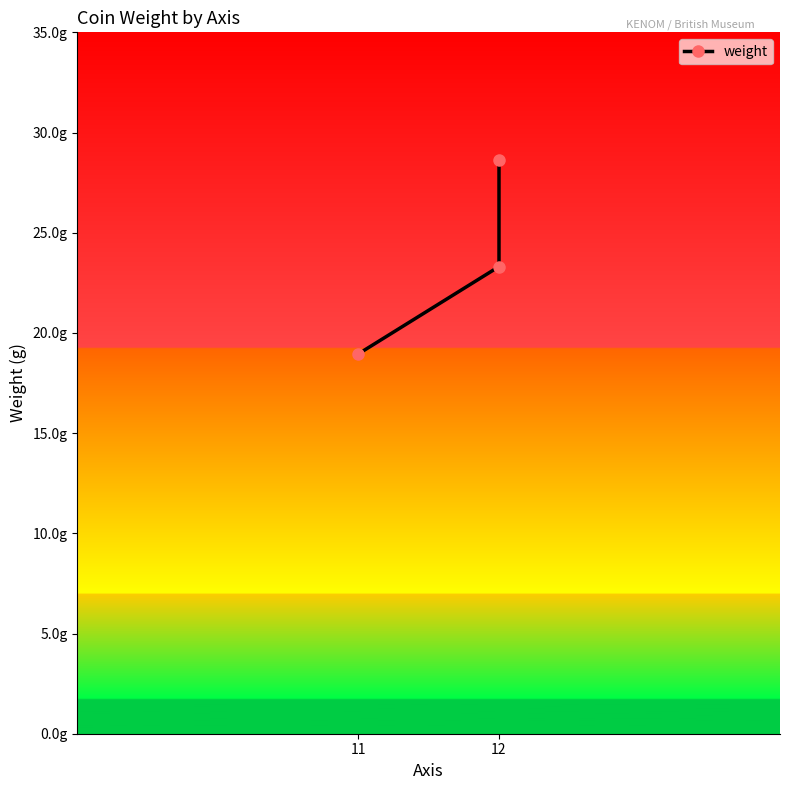

The value at 12 is 23.3. True or false?

True